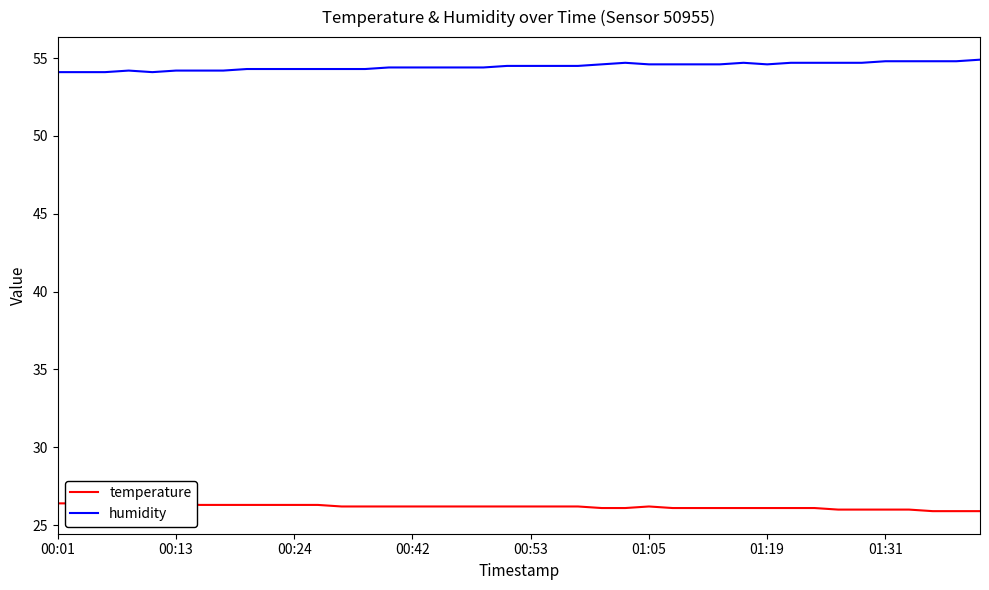

What are all the series names shown in the legend?

temperature, humidity